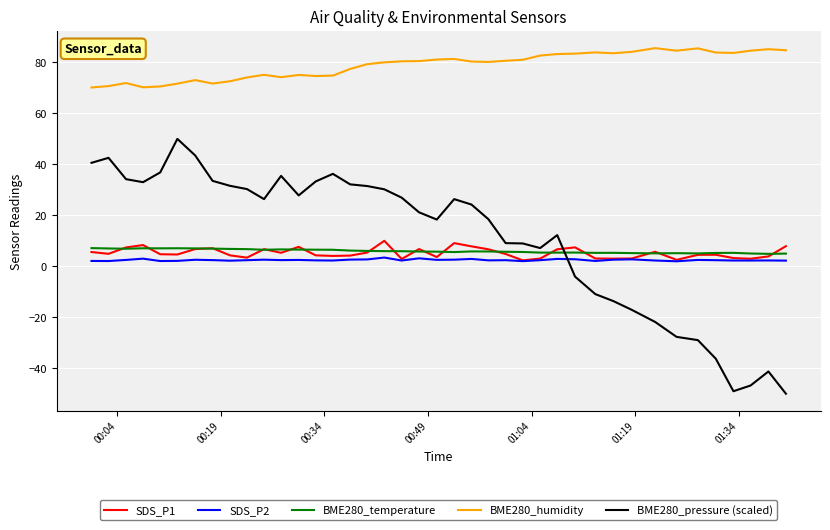

True or false: BME280_humidity has more than 0 points higher than both neighbors.

True